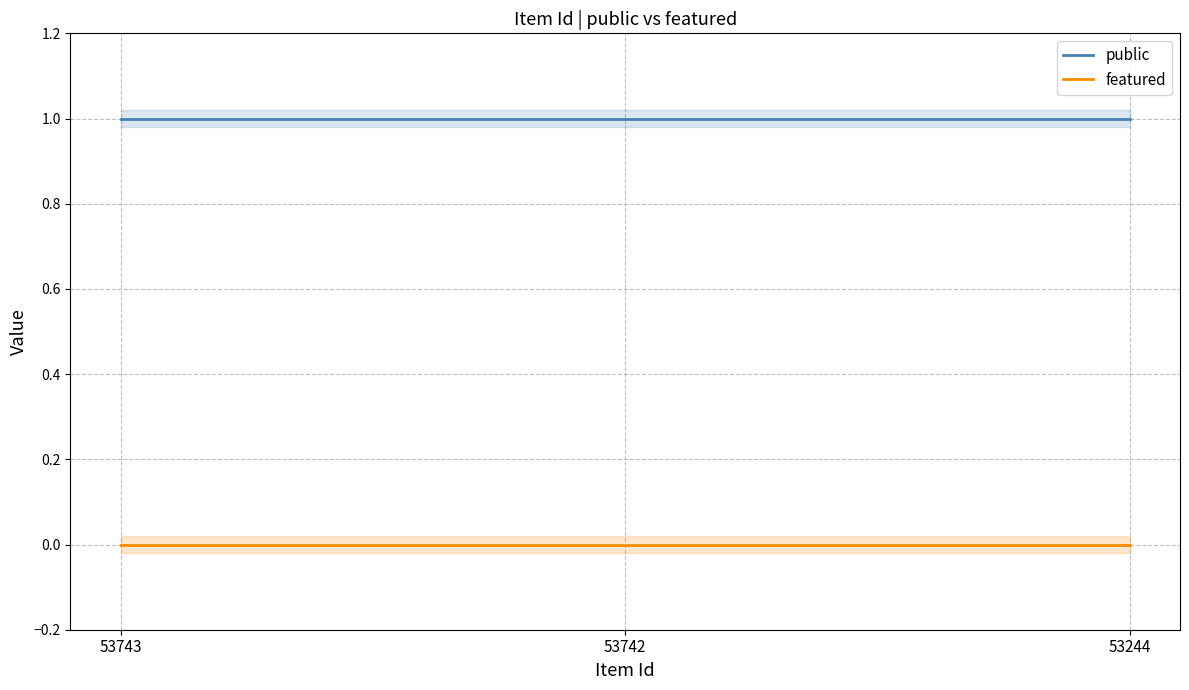

How many distinct data groups are displayed?

2